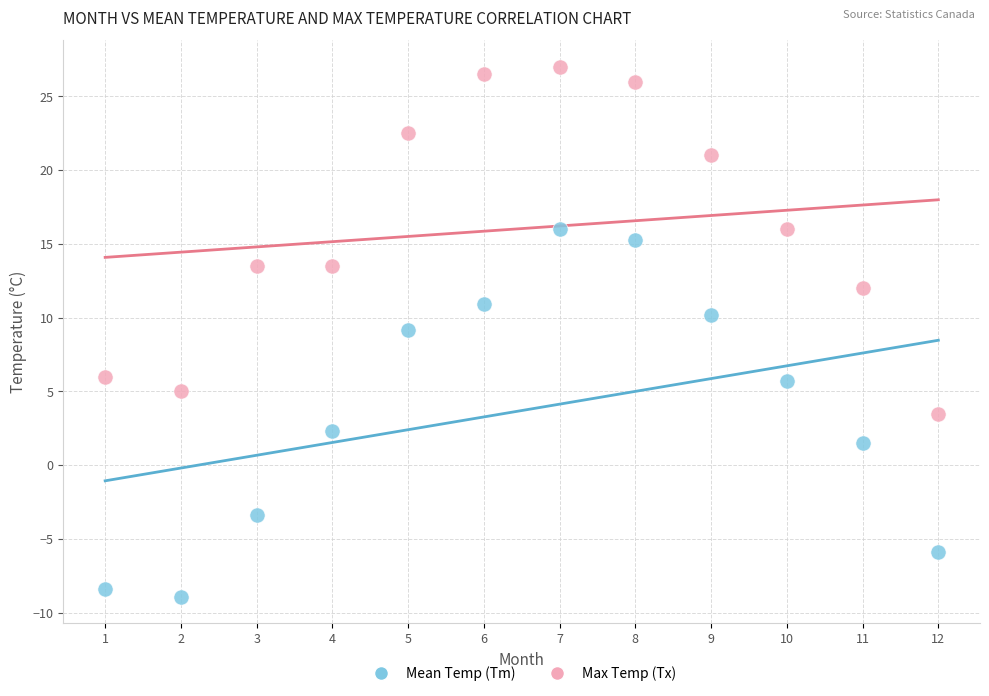

Which series contains the lowest Y value?

Mean Temp (Tm)